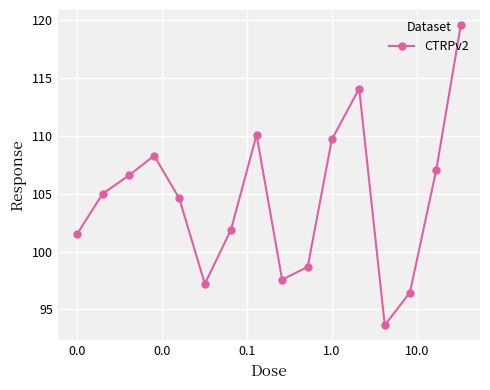

What is the value of the 13th point from the left?

93.6